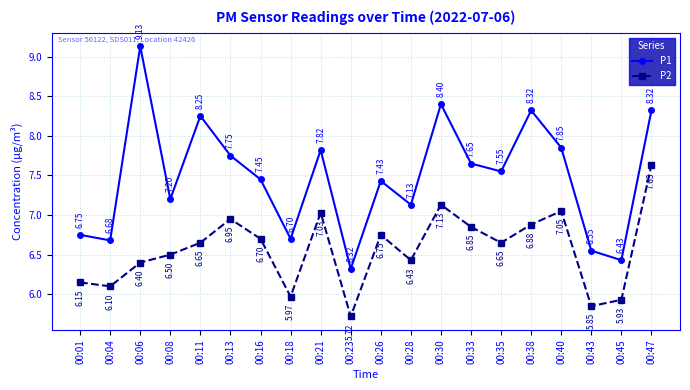

What is the maximum value for P2?

7.6